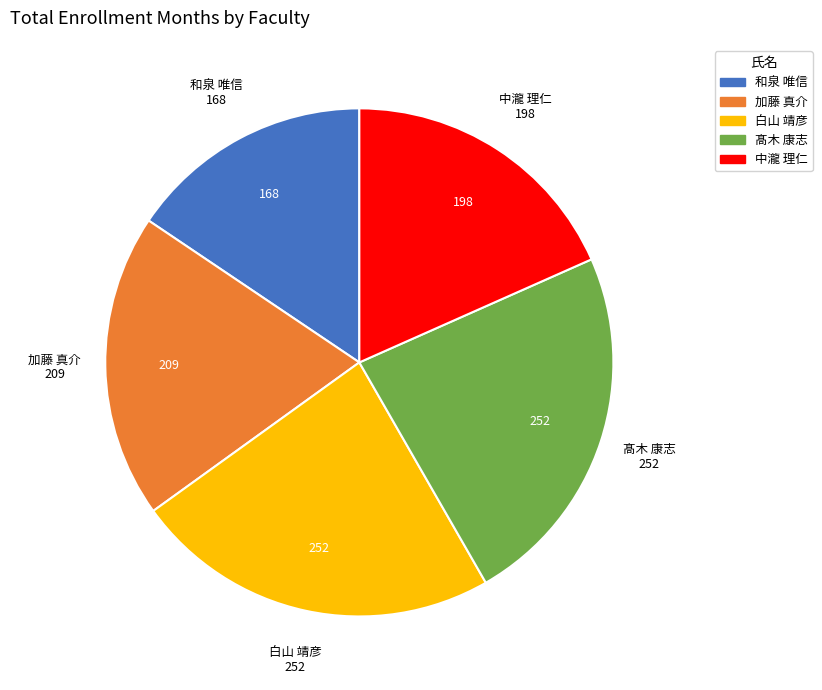

What is the ratio of the value at 中瀧 理仁 to the value at 加藤 真介?

0.9